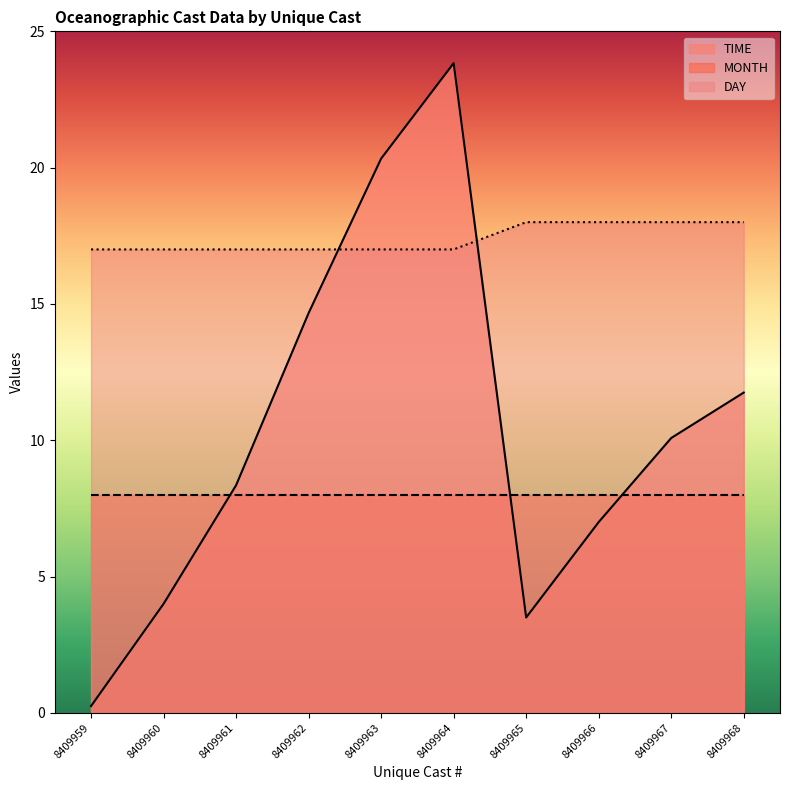

Which series has the largest range (max minus min)?

TIME